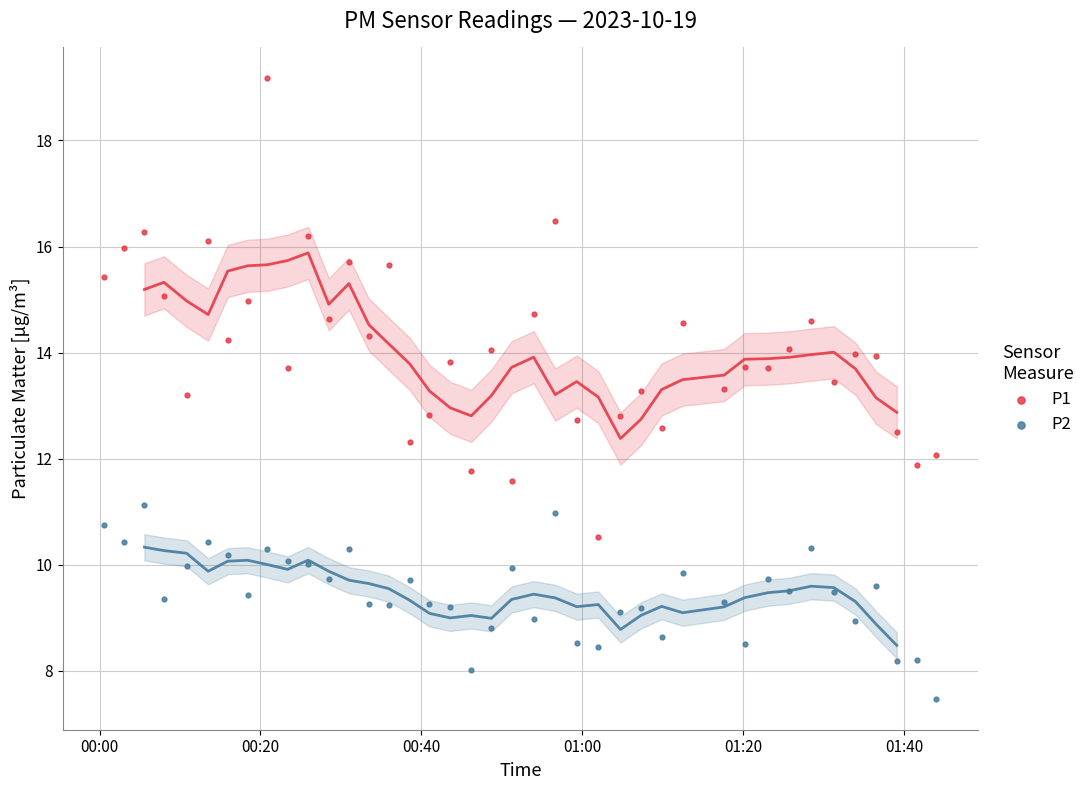

Which series contains the lowest Y value?

P2